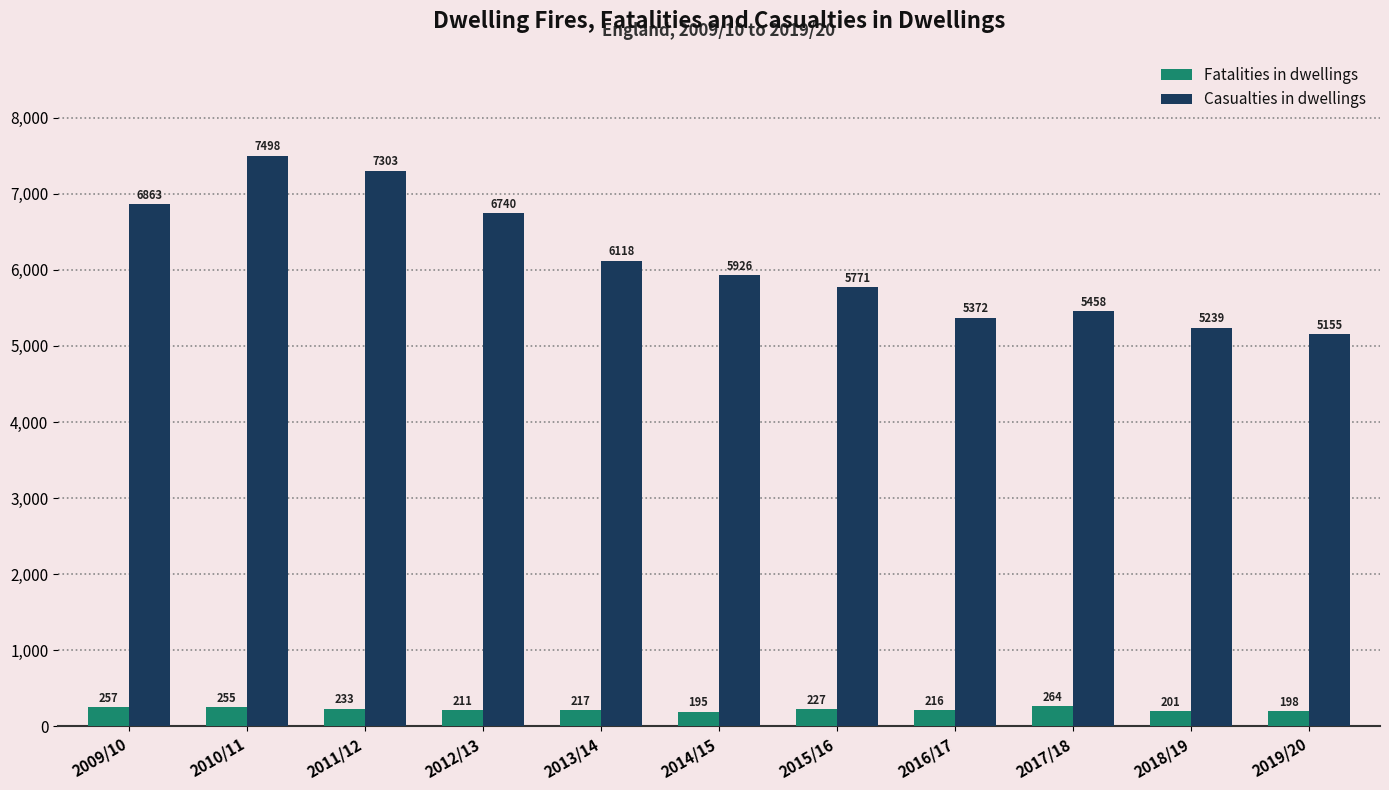

True or false: Fatalities in dwellings has a value of 233 at 2011/12.

True